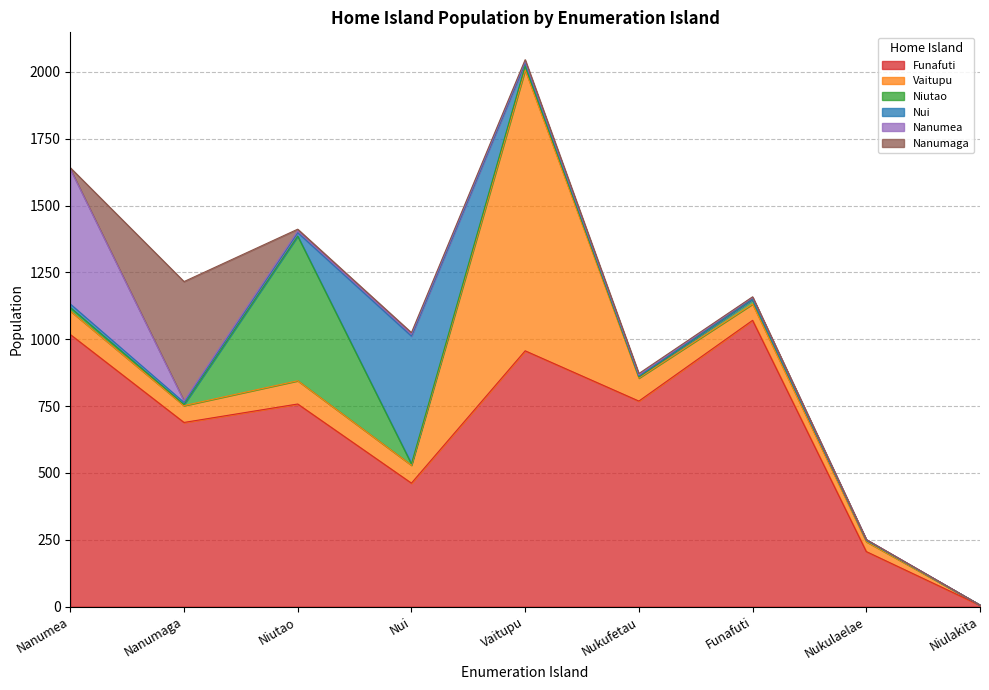

At how many categories does at least one series exceed 622?

6